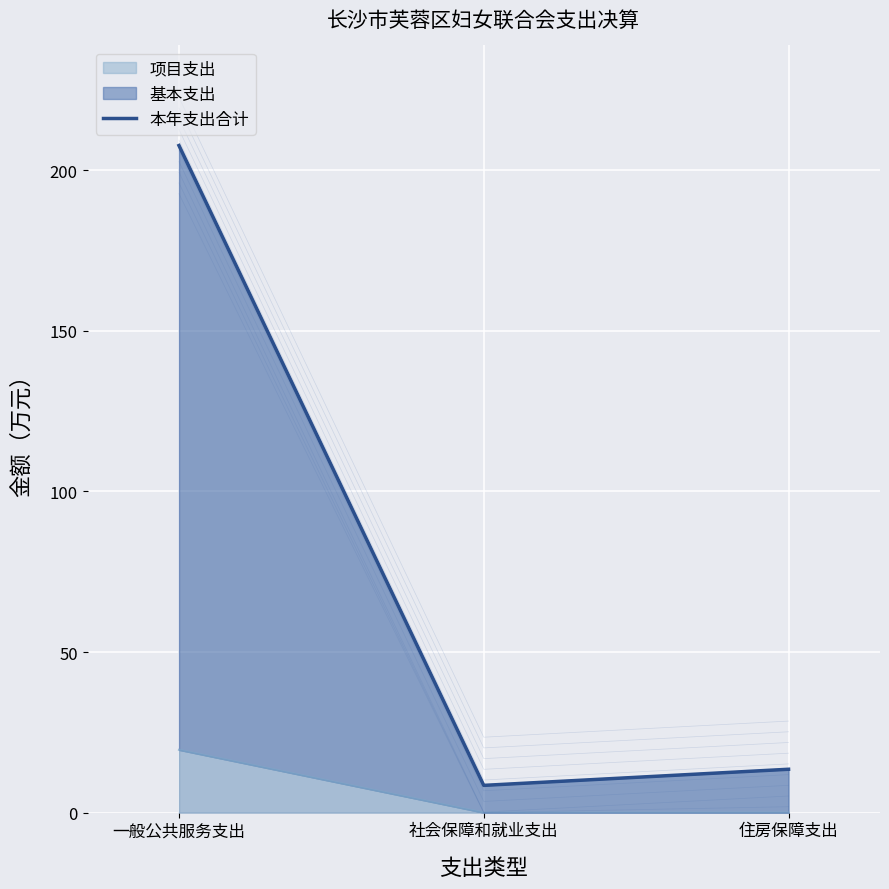

The 项目支出 series shows 0.0 at 住房保障支出. True or false?

True